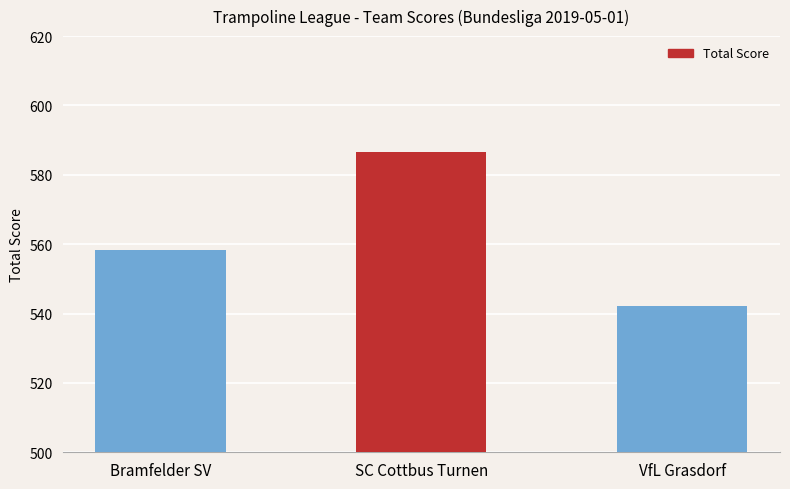

What is the sum of all values?

1686.7